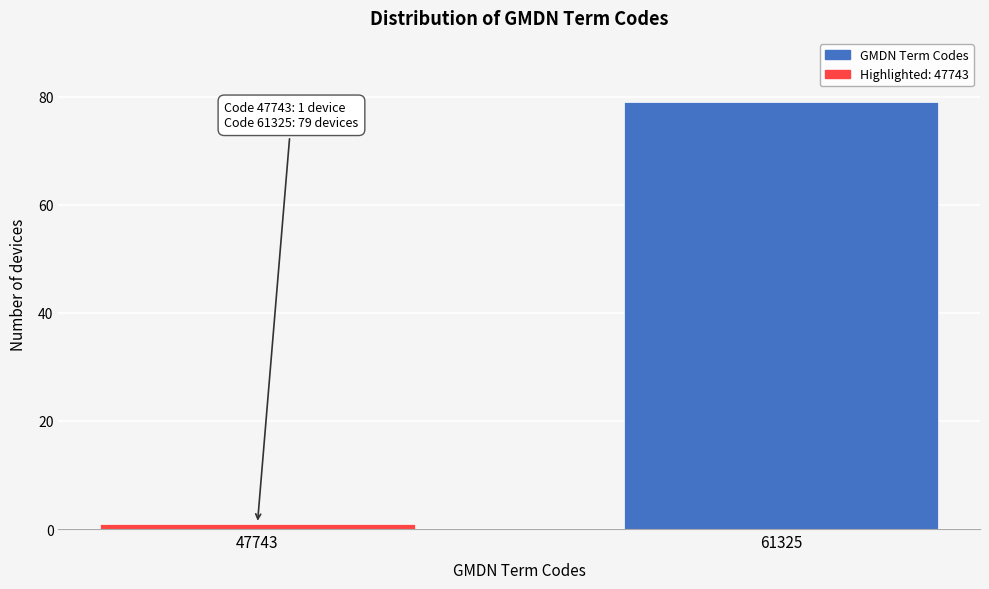

Reading left to right, list all the values displayed in this chart.

1	79